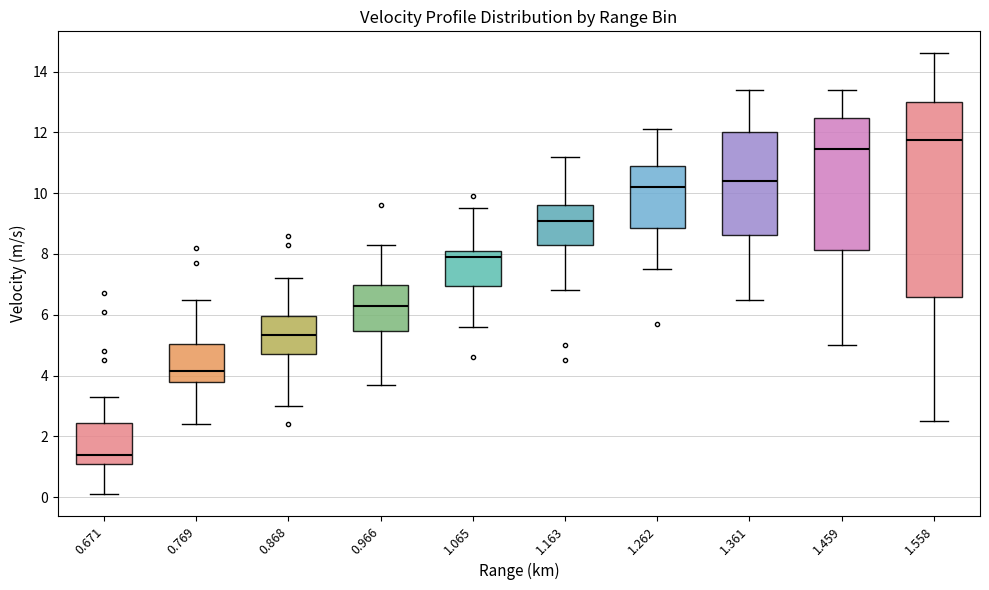

Reading left to right, transcribe this box plot: for each box, give where its median line is, the range the box spans, and where its two whiskers end, as read against the y-axis. The values are not printed on the chart, so give them approximately, as read against the axis.

0.671: median 1.4, box 1.2 to 2.4, whiskers 0.2 to 3.4
0.769: median 4.2, box 3.8 to 5.0, whiskers 2.4 to 6.6
0.868: median 5.4, box 4.8 to 6.0, whiskers 3.0 to 7.2
0.966: median 6.4, box 5.4 to 7.0, whiskers 3.8 to 8.4
1.065: median 8.0, box 7.0 to 8.2, whiskers 5.6 to 9.6
1.163: median 9.2, box 8.4 to 9.6, whiskers 6.8 to 11.2
1.262: median 10.2, box 8.8 to 11.0, whiskers 7.6 to 12.2
1.361: median 10.4, box 8.6 to 12.0, whiskers 6.6 to 13.4
1.459: median 11.4, box 8.2 to 12.4, whiskers 5.0 to 13.4
1.558: median 11.8, box 6.6 to 13.0, whiskers 2.6 to 14.6